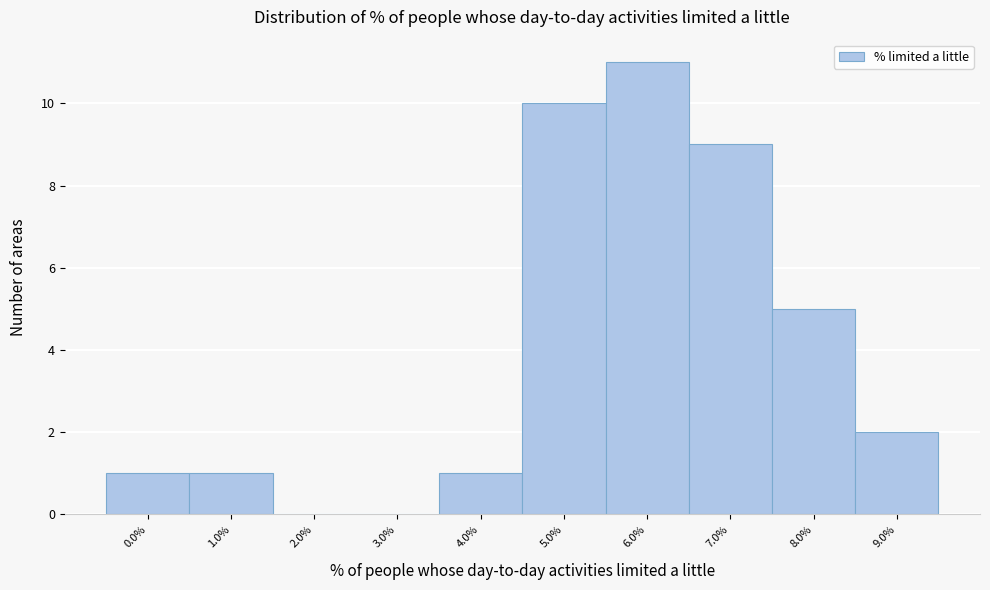

Reading left to right, transcribe all the data shown in this chart.

0.0%=1	1.0%=1	2.0%=0	3.0%=0	4.0%=1	5.0%=10	6.0%=11	7.0%=9	8.0%=5	9.0%=2